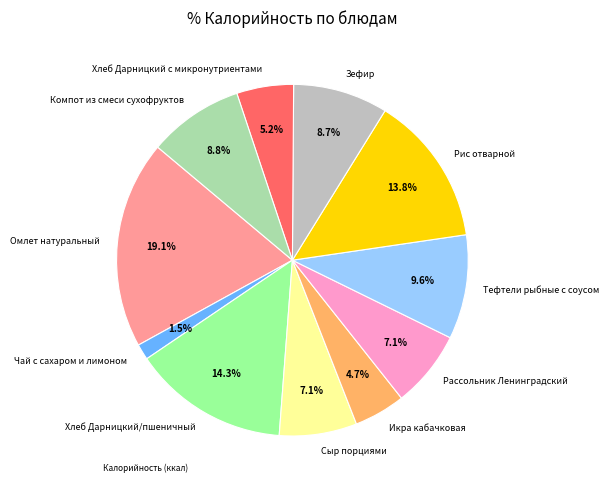

Is there any slice that represents more than half of the pie?

No